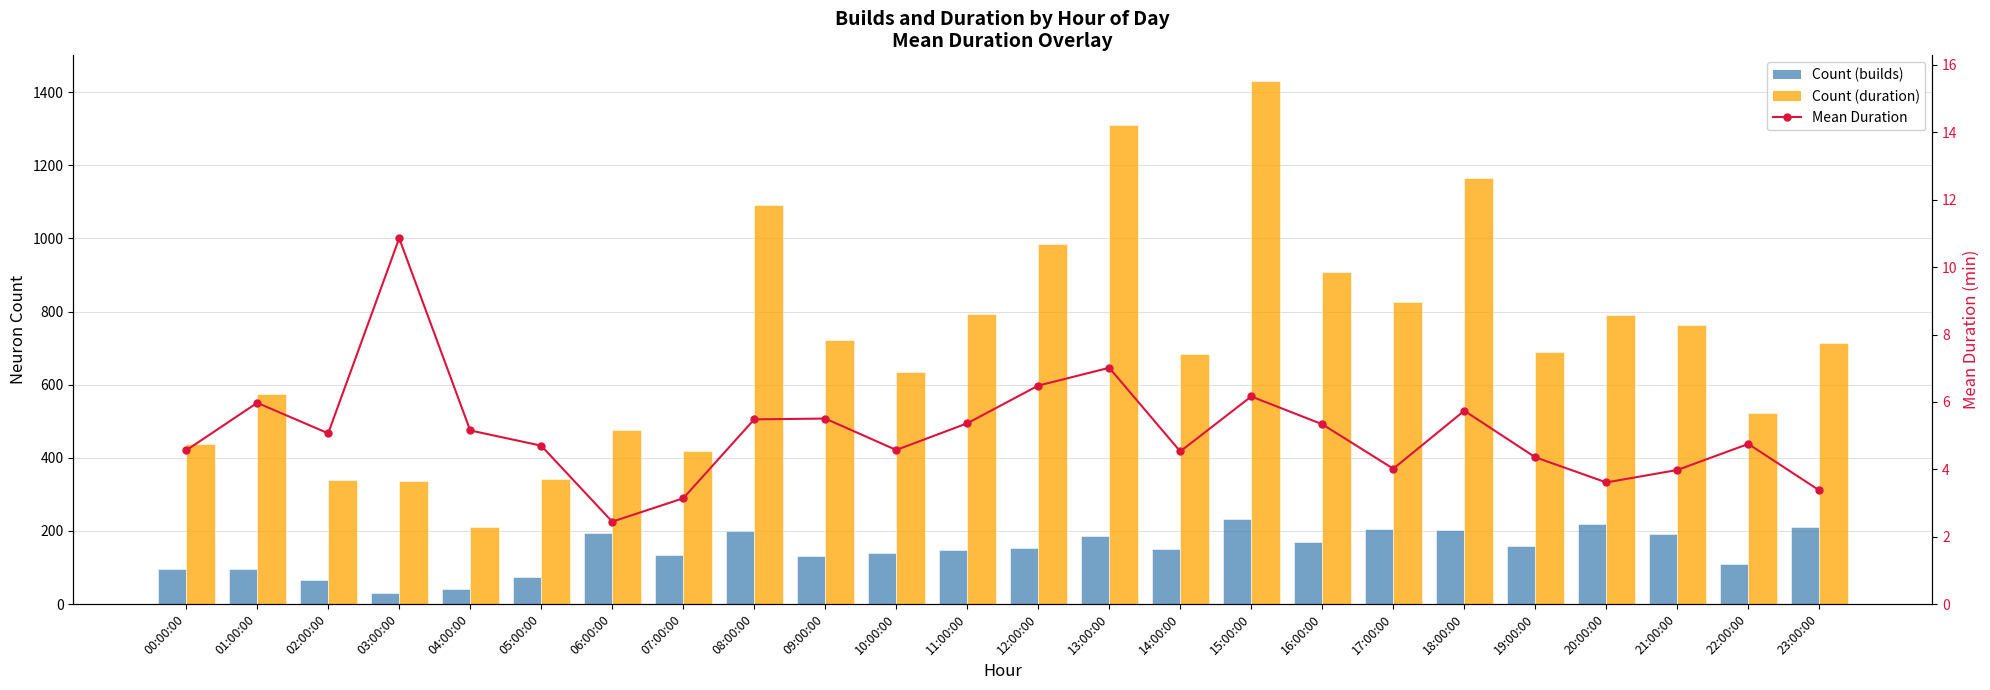

Between 13:00:00 and 18:00:00, which series saw the biggest shift?

Count (duration)